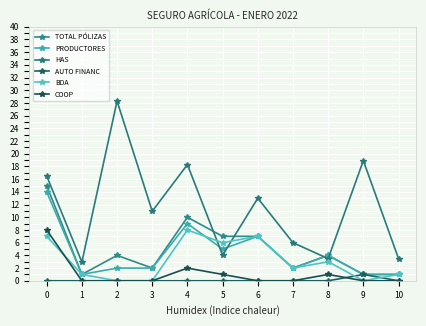

Count the number of categories in the chart.

11